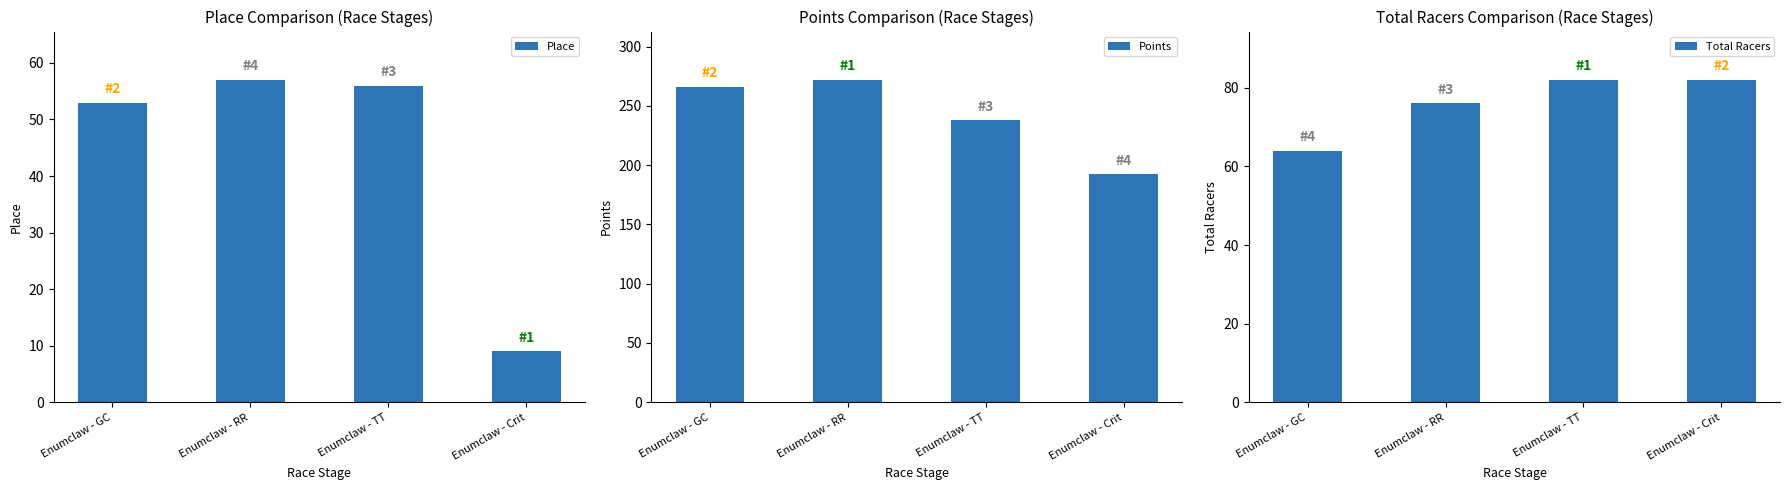

Count the number of categories in the chart.

4